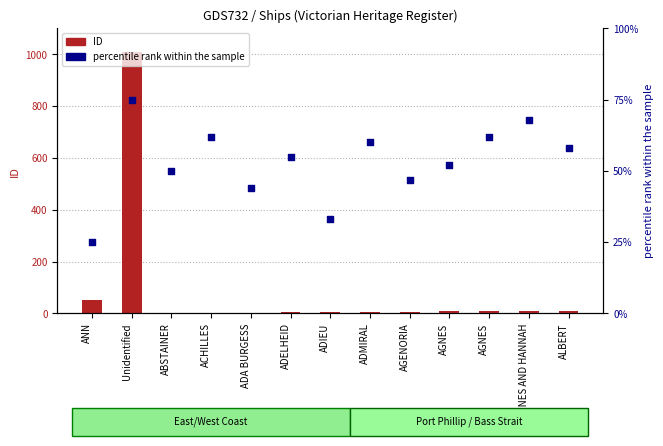

At which category is the sum across all series the highest?

Unidentified